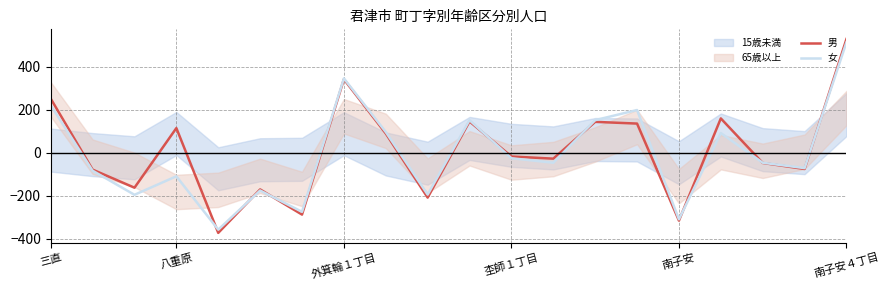

The value of 男 at 18 is -76.1. True or false?

True